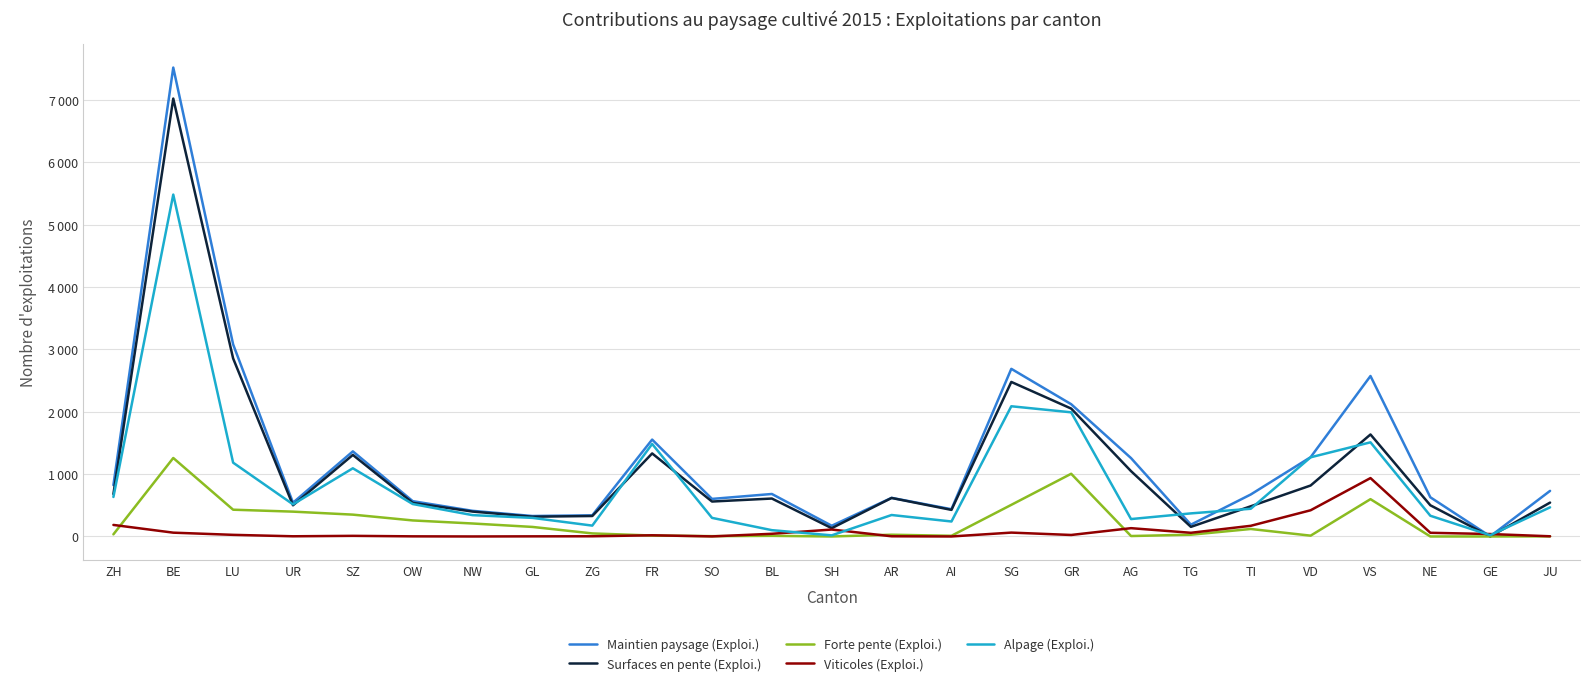

What are all the series names shown in the legend?

Maintien paysage (Exploi.), Surfaces en pente (Exploi.), Forte pente (Exploi.), Viticoles (Exploi.), Alpage (Exploi.)